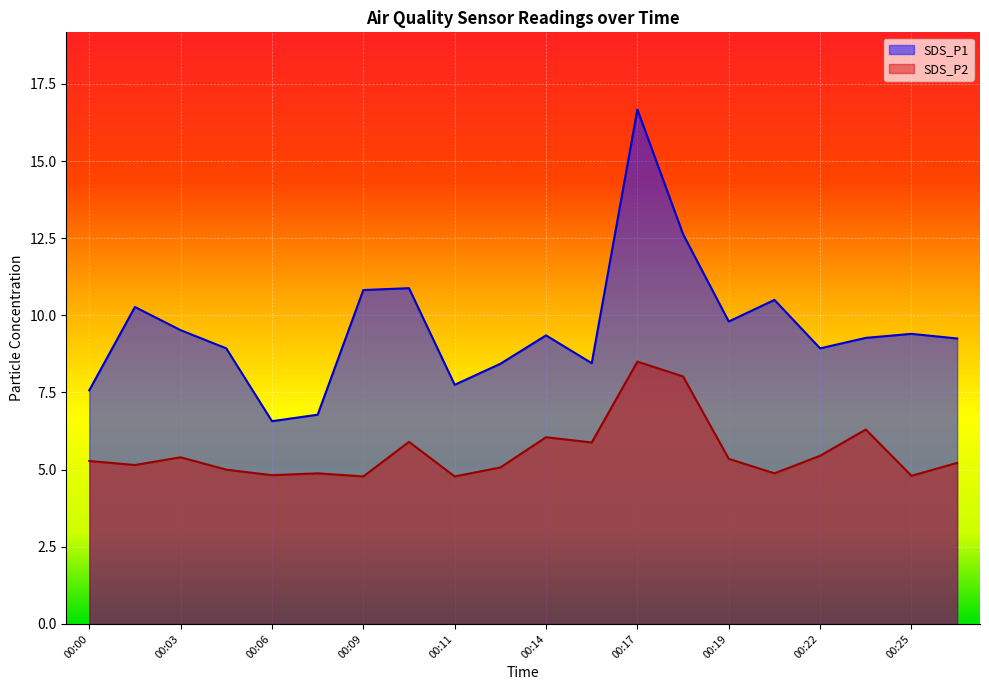

What is the value of the SDS_P1 point at the 5th from the left?

6.6